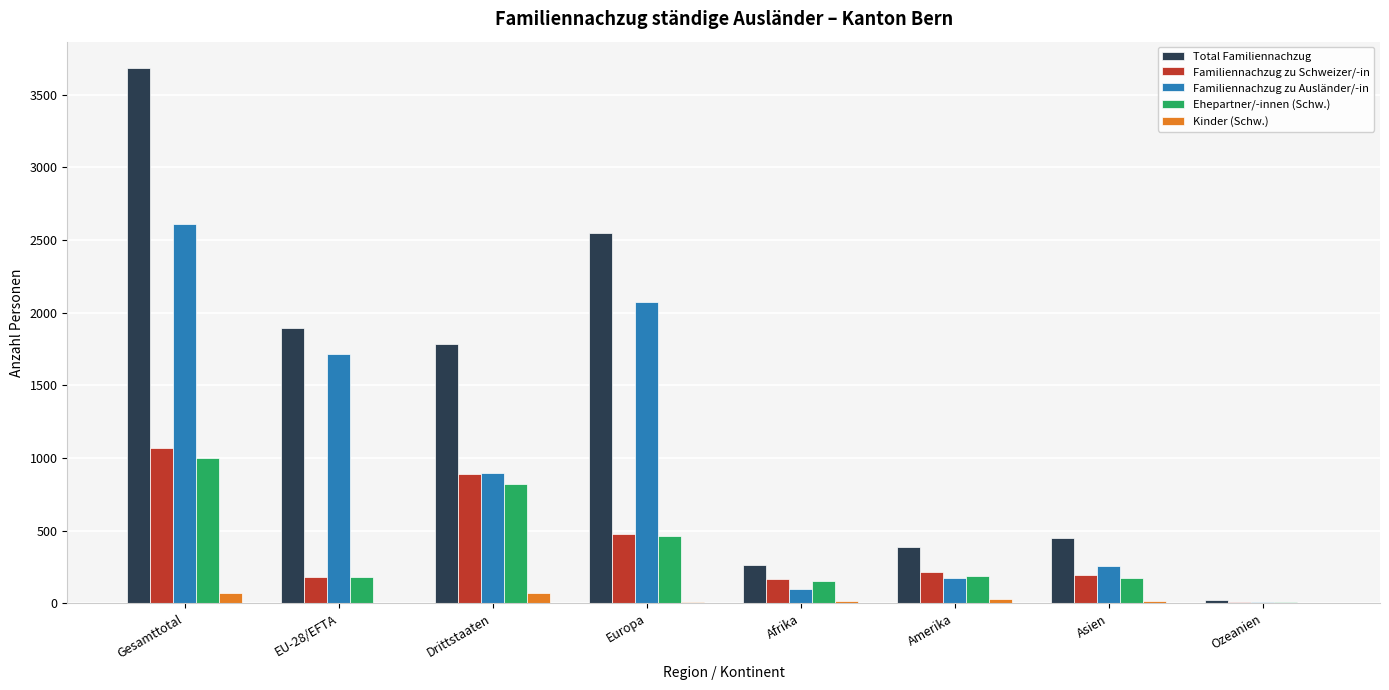

At which label does Familiennachzug zu Schweizer/-in reach its peak?

Gesamttotal